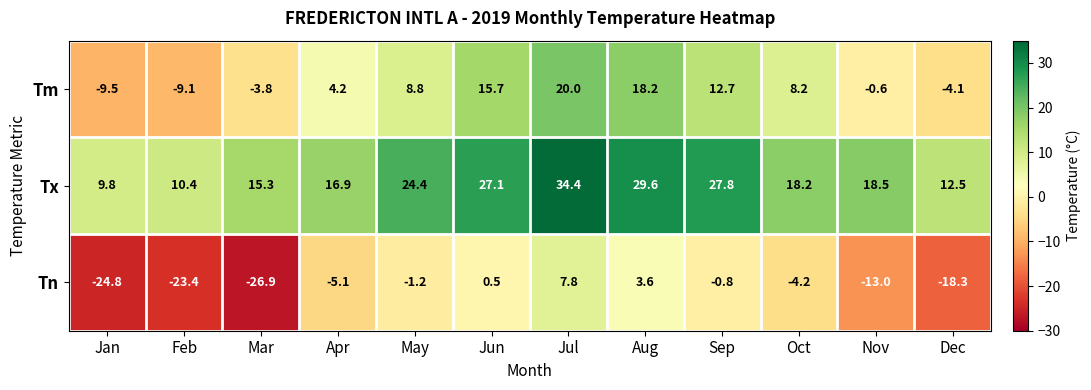

What is the approximate value of Tn at Nov?

-13.0